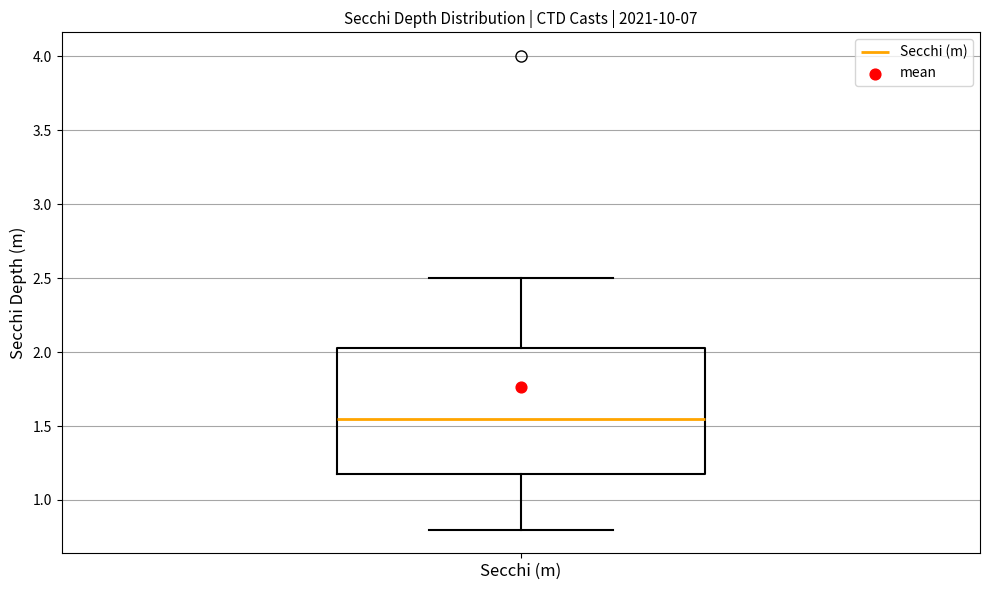

Transcribe this box plot: give where the median line is, the range the box spans, and where the two whiskers end, as read against the y-axis. The values are not printed on the chart, so give them approximately, as read against the axis.

median 1.55, box 1.20 to 2.05, whiskers 0.80 to 2.50